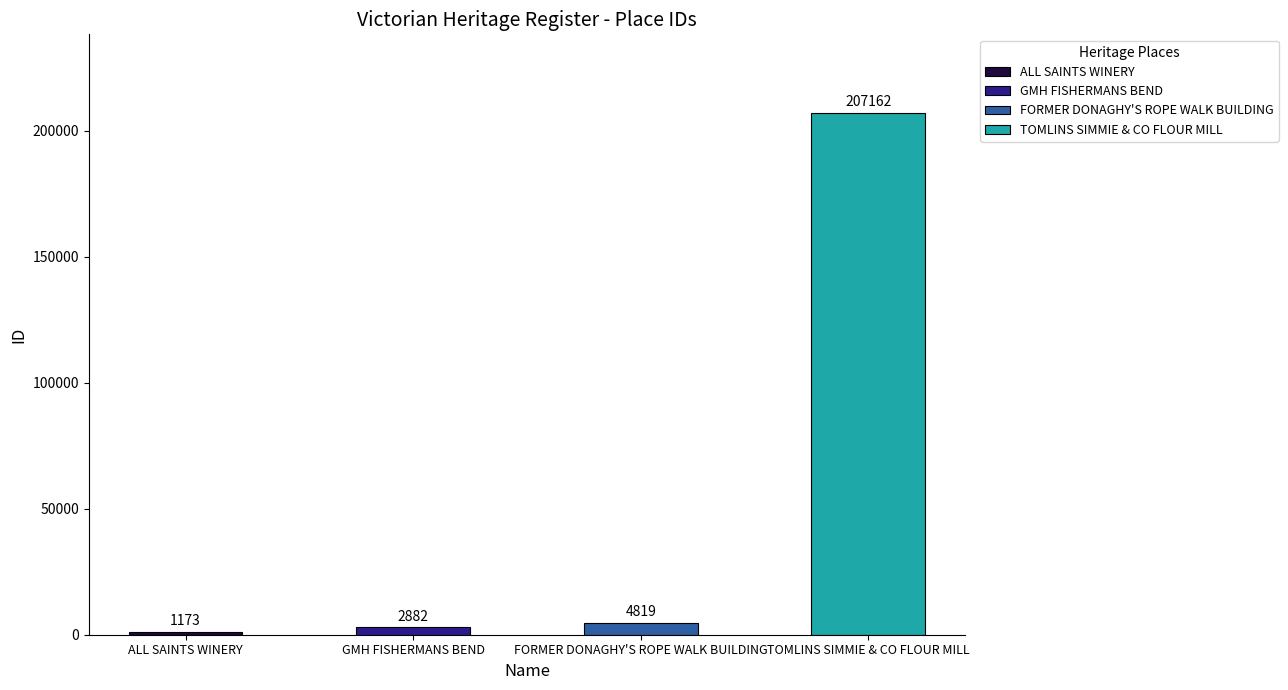

Approximately how many times larger is the value at FORMER DONAGHY'S ROPE WALK BUILDING compared to GMH FISHERMANS BEND?

1.7